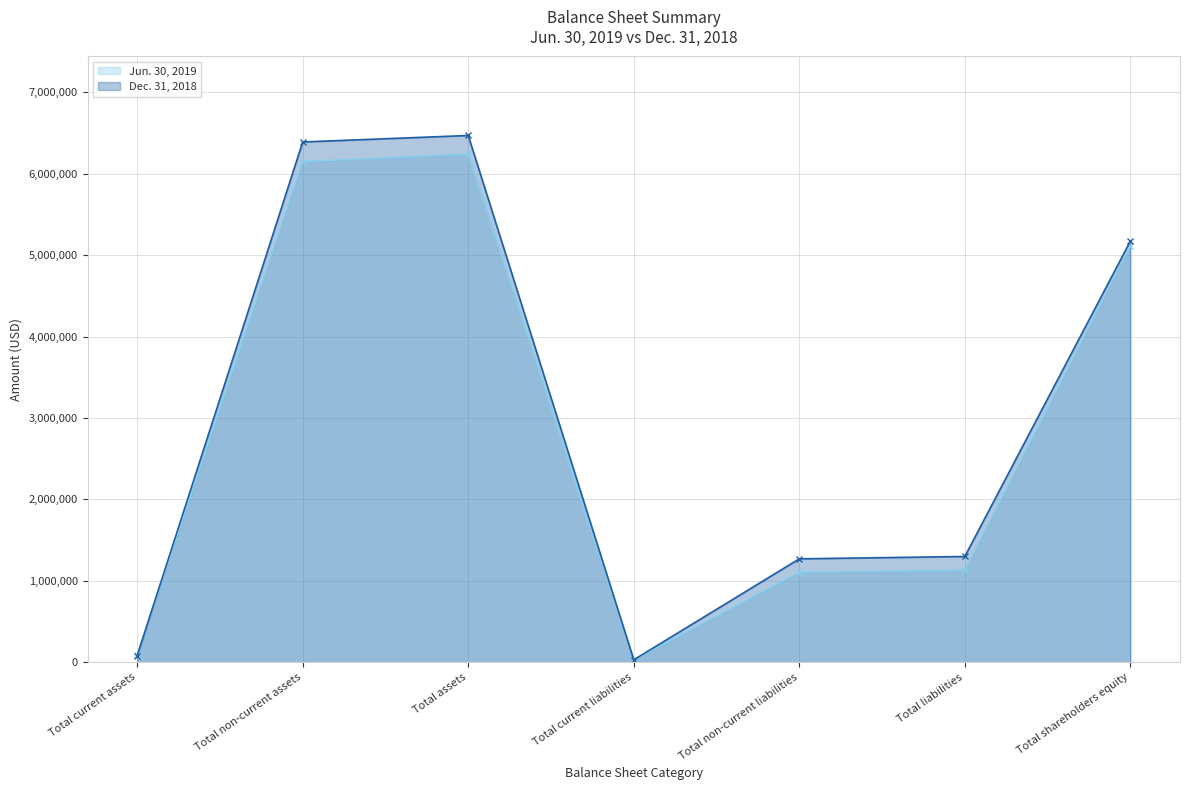

Which has a higher value, Total non-current liabilities or Total non-current assets?

Total non-current assets